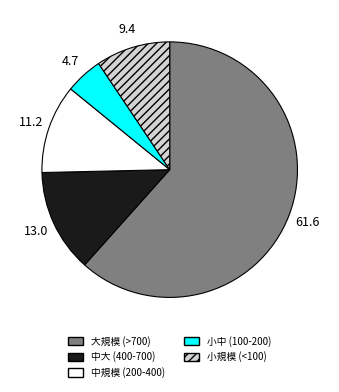

Rank the categories by value from lowest to highest.

小中 (100-200), 小規模 (<100), 中規模 (200-400), 中大 (400-700), 大規模 (>700)